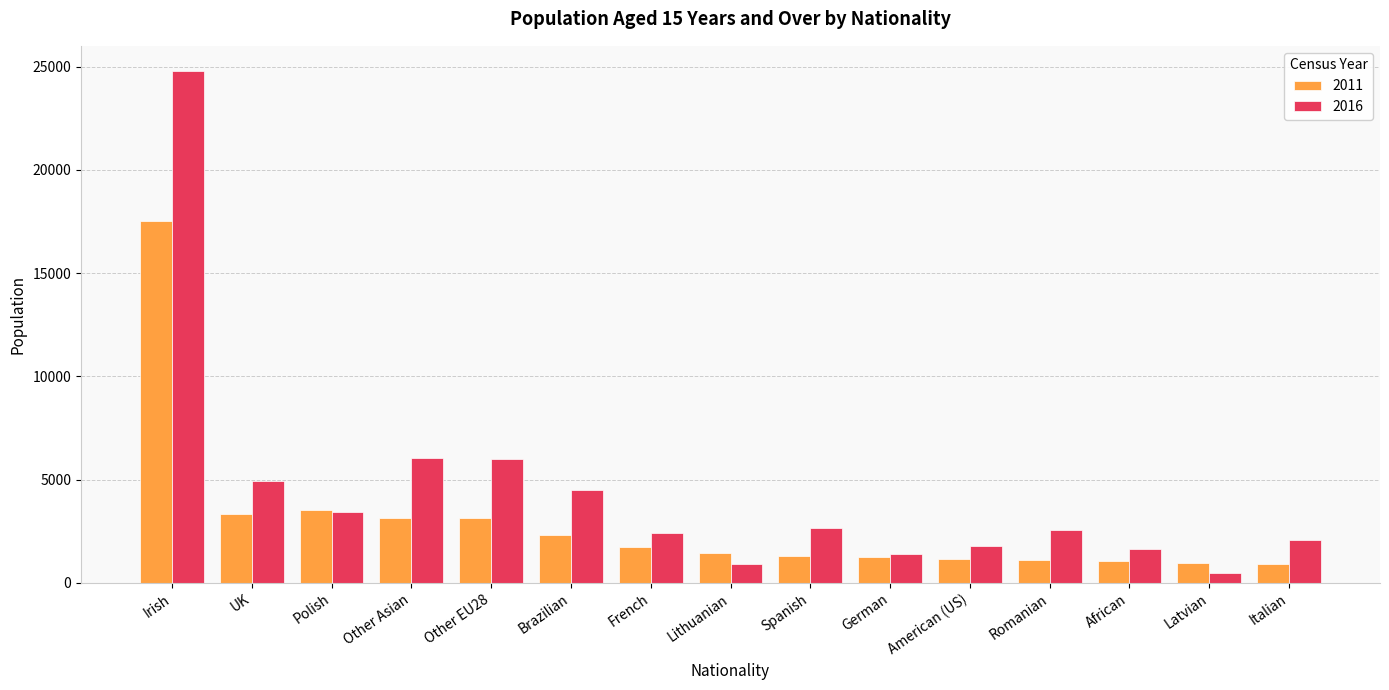

Rank the series at Romanian from highest to lowest value.

2016, 2011